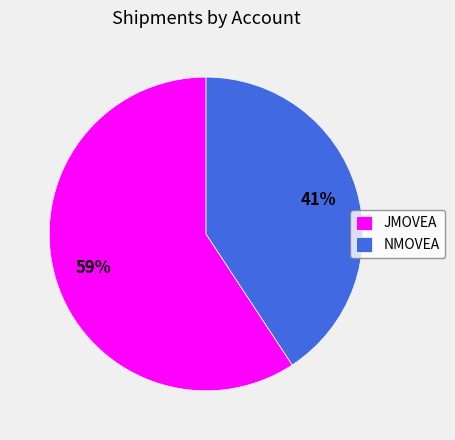

Is it true that JMOVEA is 53% of the pie?

False